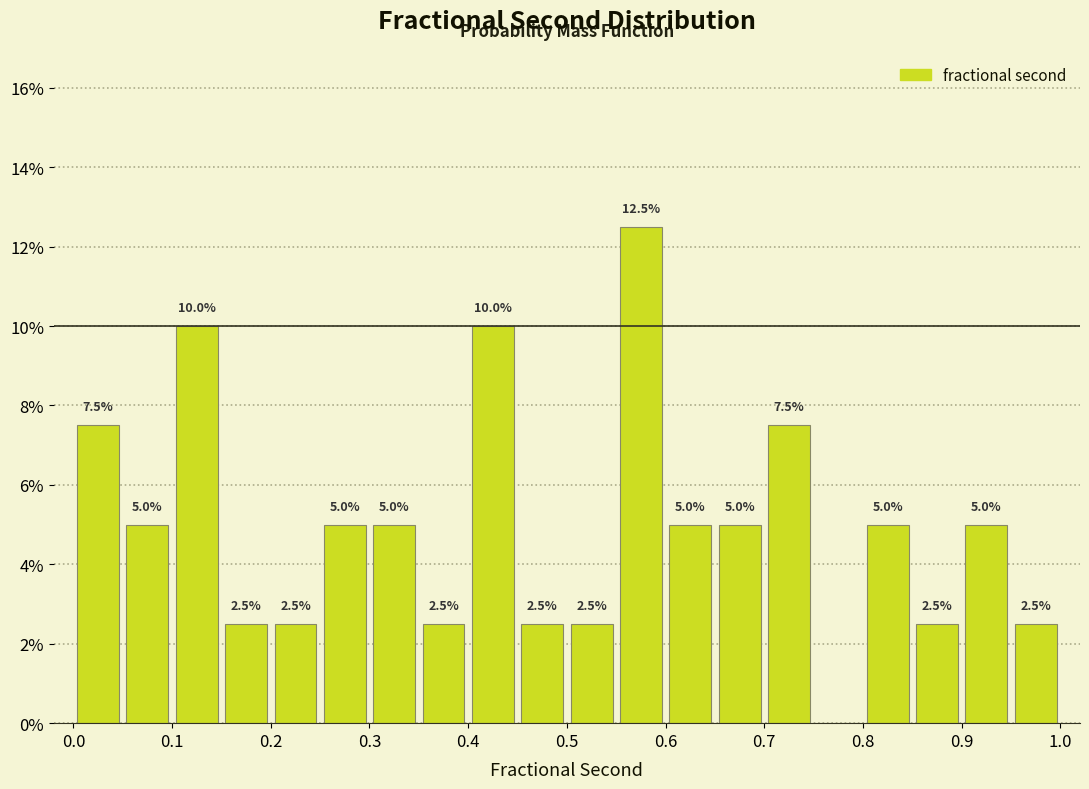

Which range on the x-axis has the tallest bar?

0.55 to 0.60